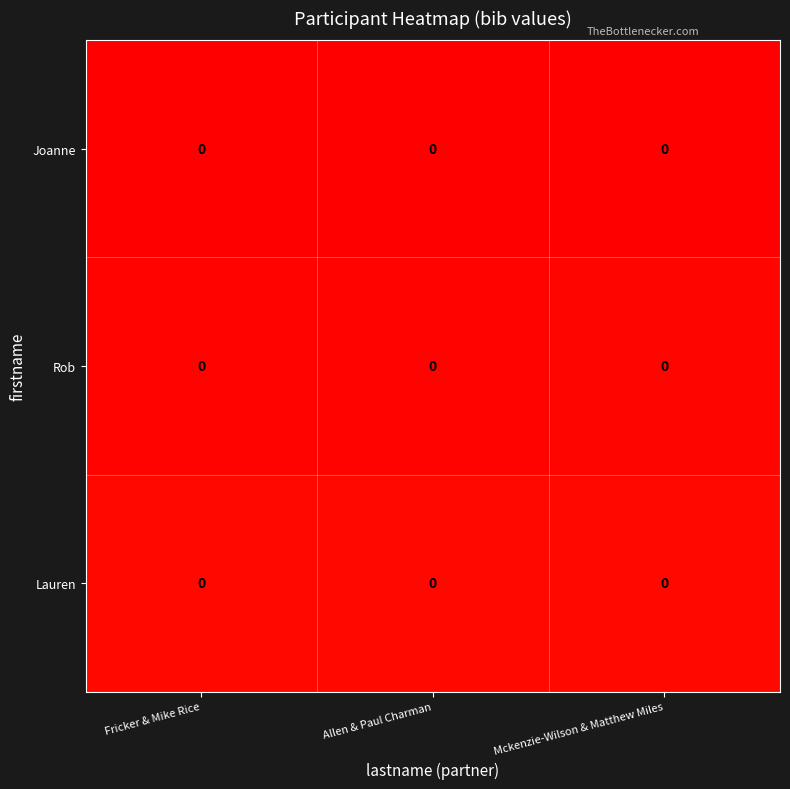

At which category does the chart reach its minimum across all series?

Fricker & Mike Rice